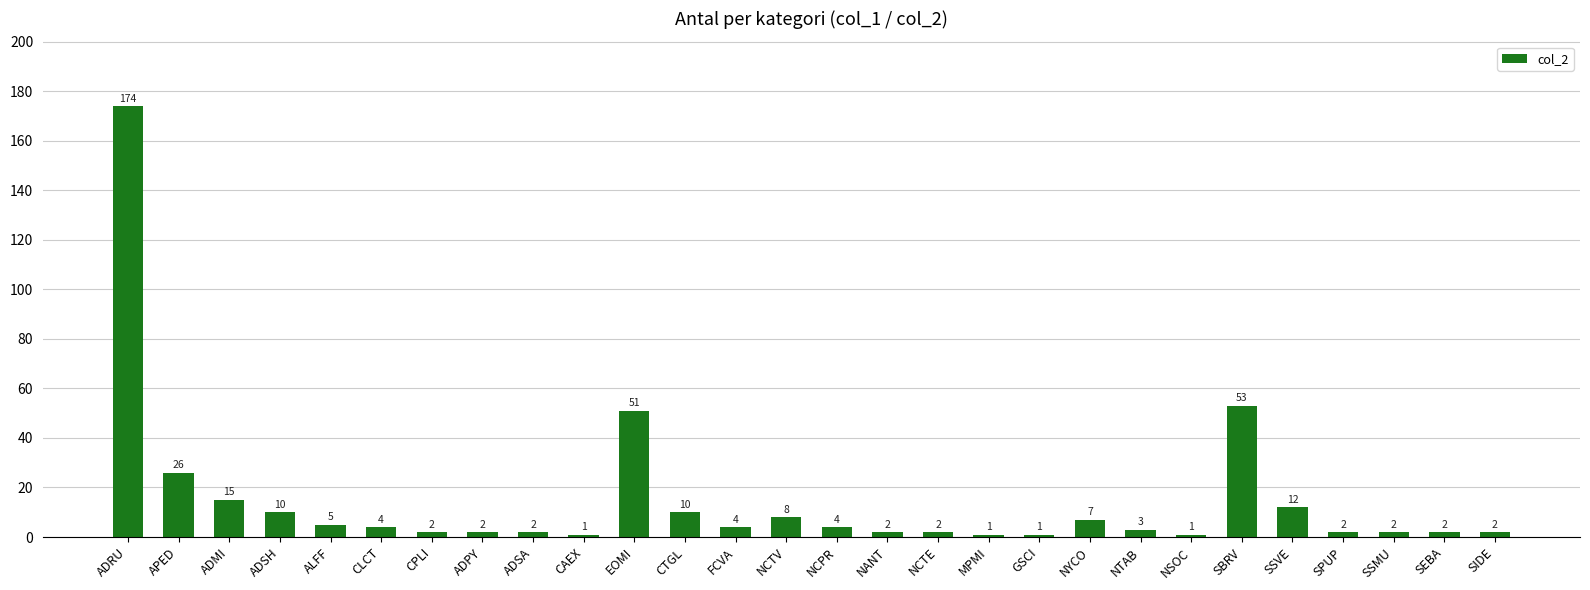

What is the average value?

15